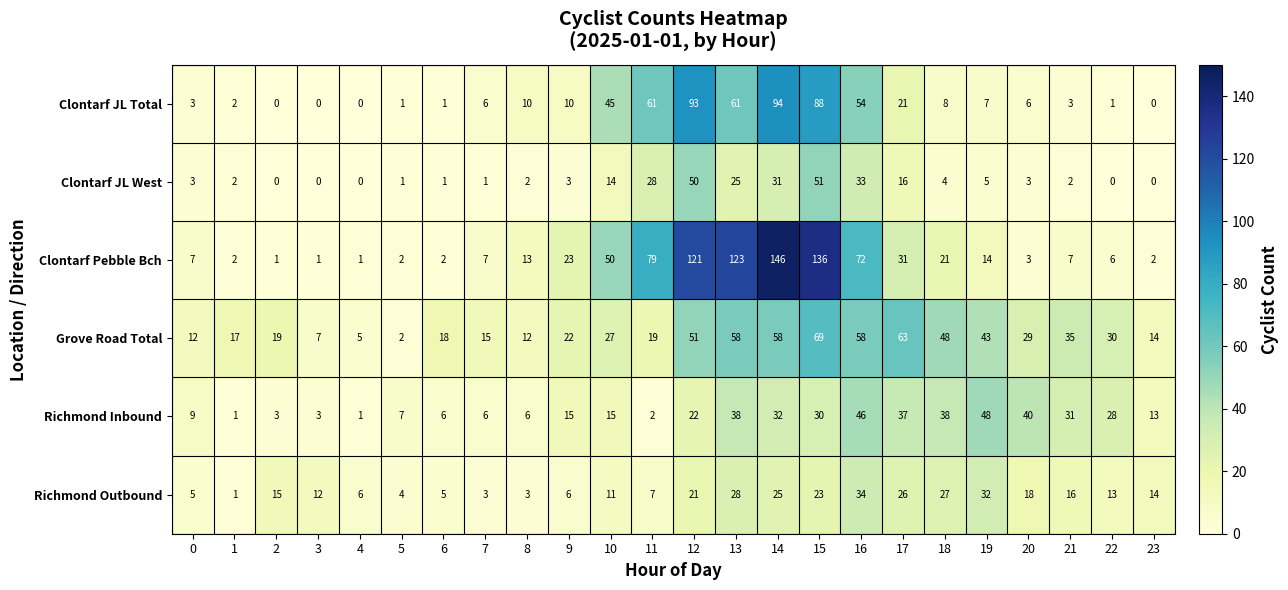

What is the total value across all series at 9?

79